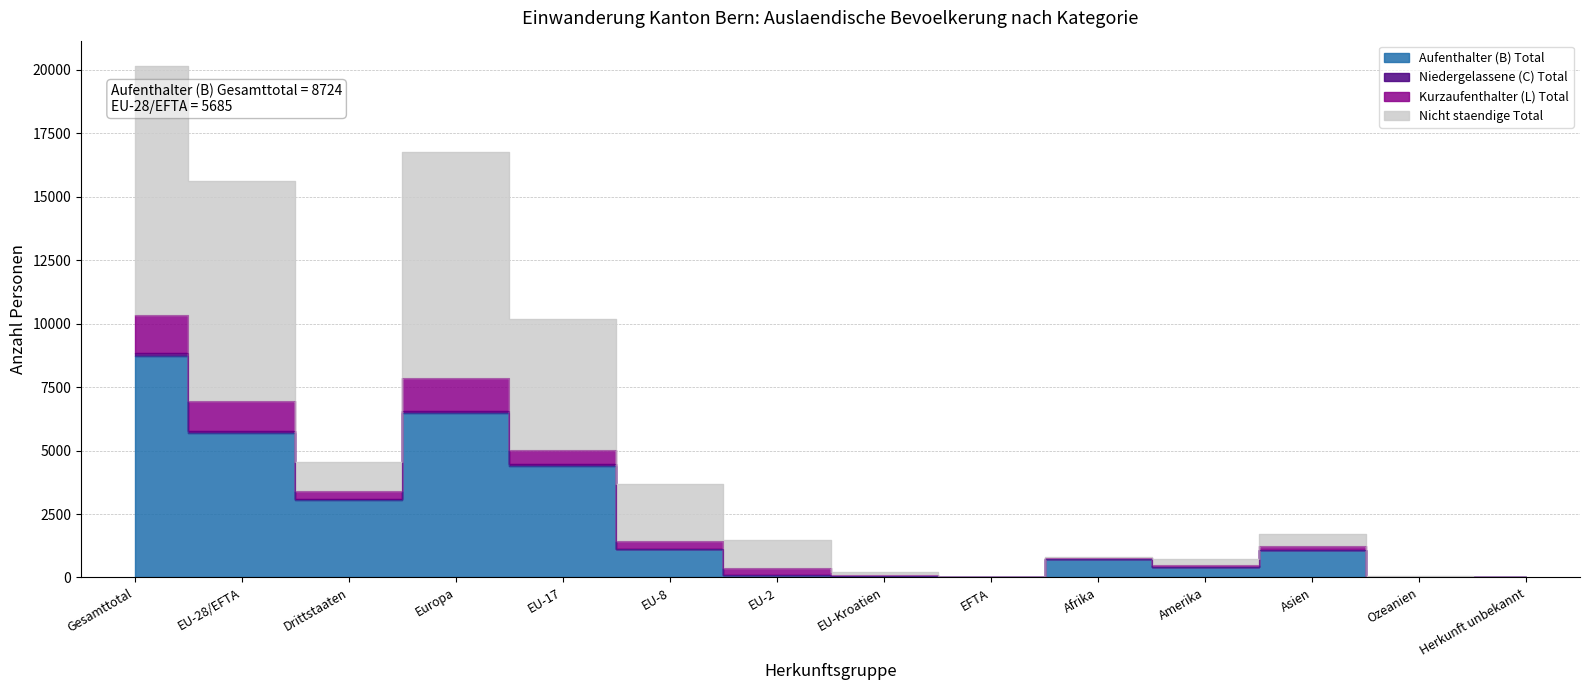

What is the total value across all series at EU-2?

1576